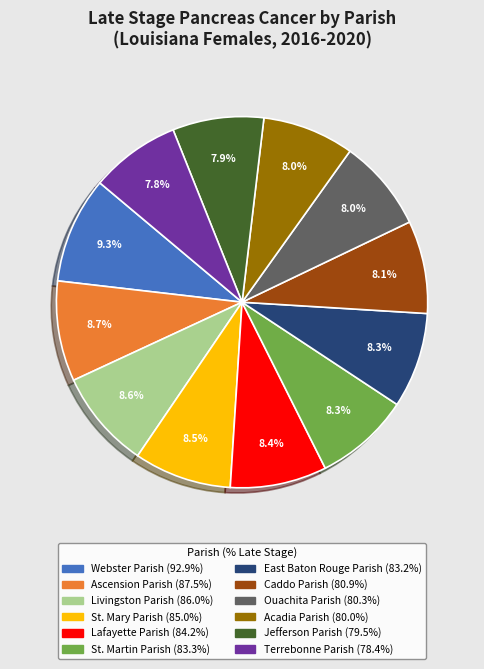

Is it true that Livingston Parish is 9% of the pie?

True